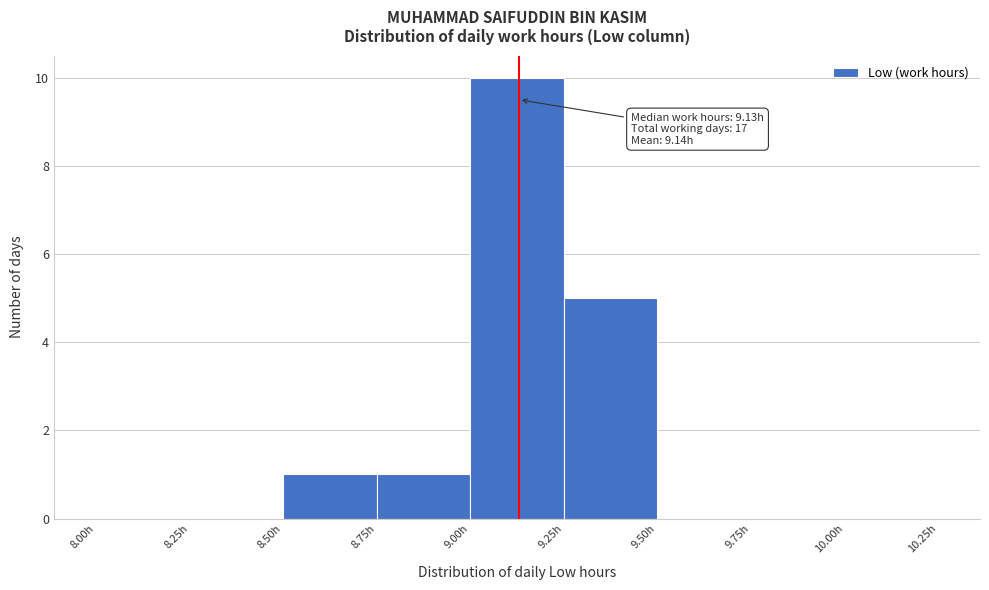

Over which range of the x-axis is the bar tallest?

9.00 to 9.25